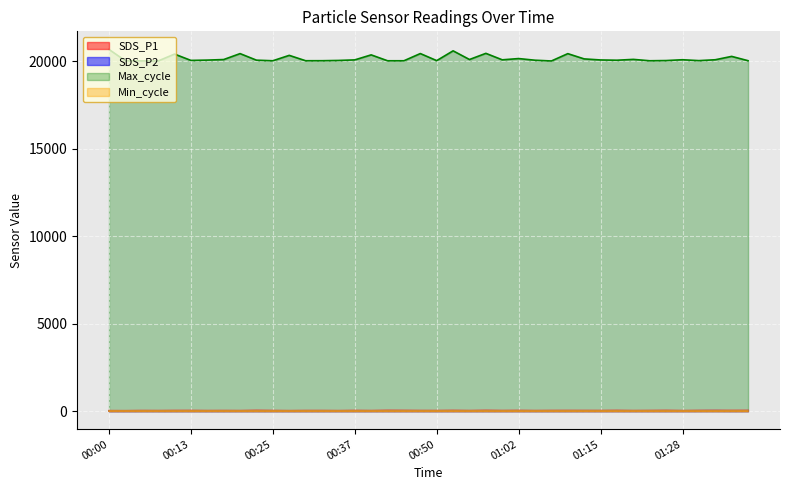

Is it true that SDS_P2 equals 7.4 at 00:17?

False